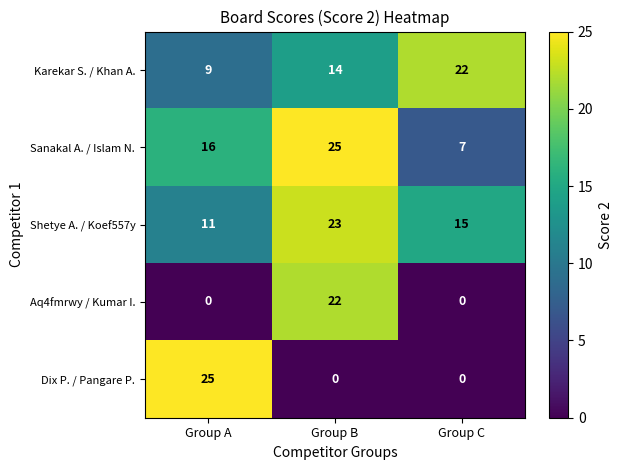

True or false: Dix P. / Pangare P. has a value of -8 at Group C.

False